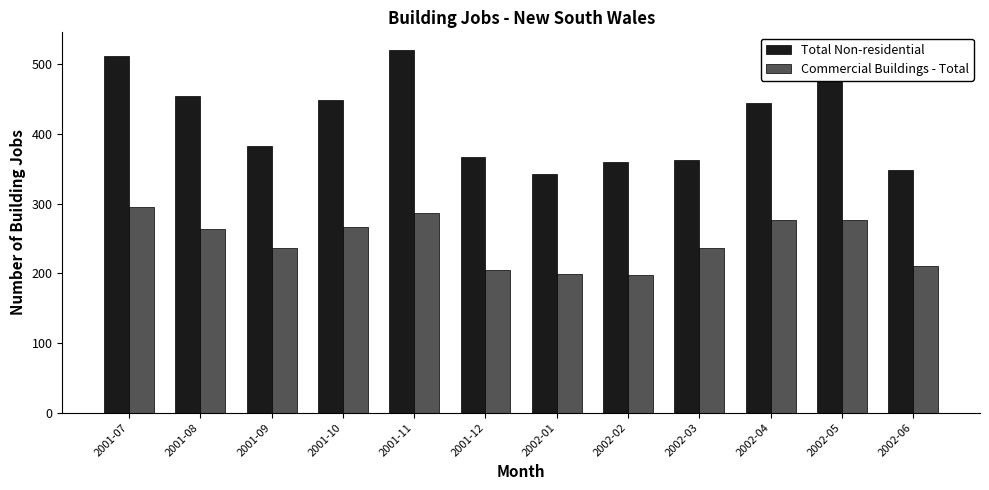

What is the sum of the Total Non-residential values at 2002-02 and 2001-07?

872